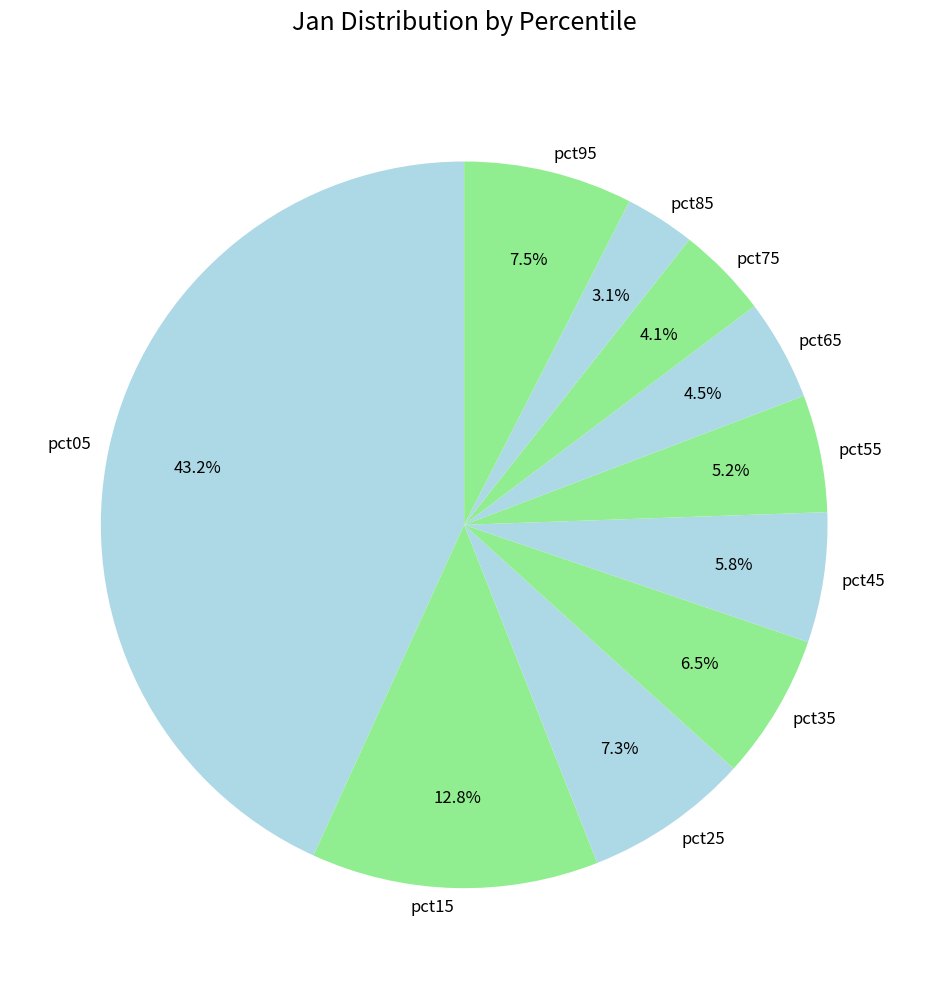

Does pct85 represent more than half of the total?

No